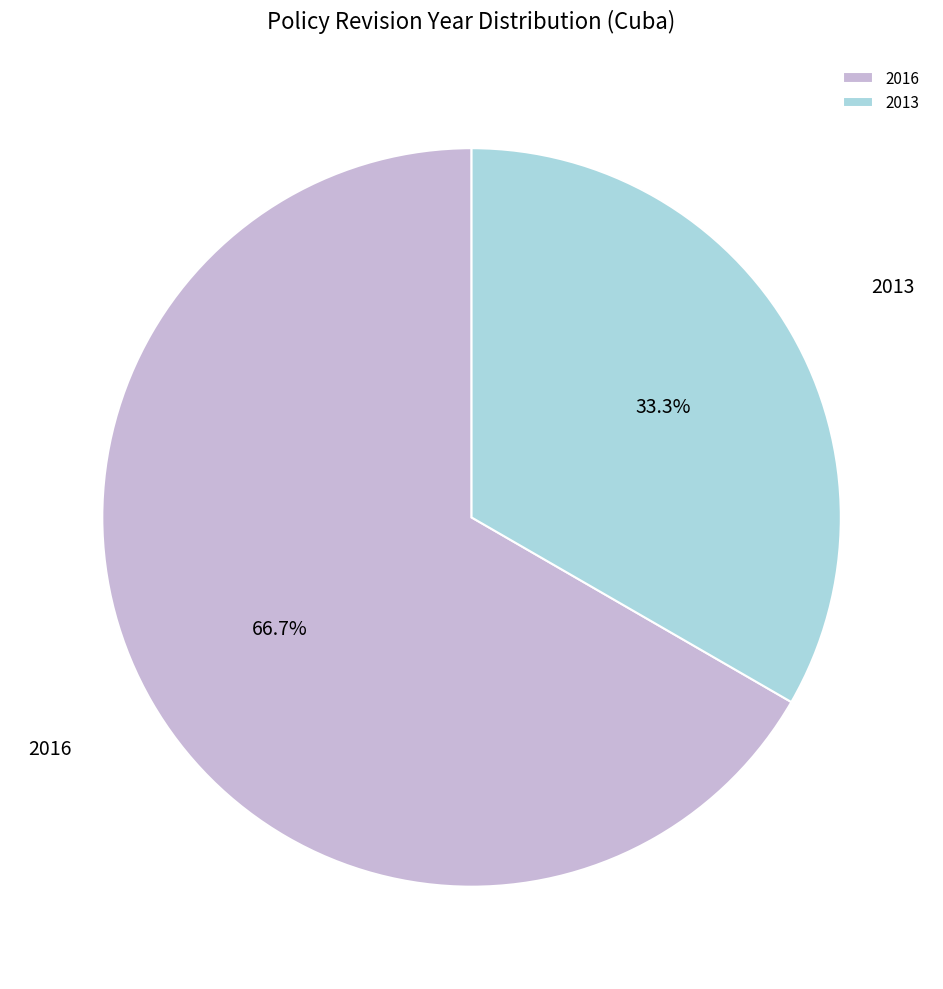

Which category has the biggest portion of the pie?

2016